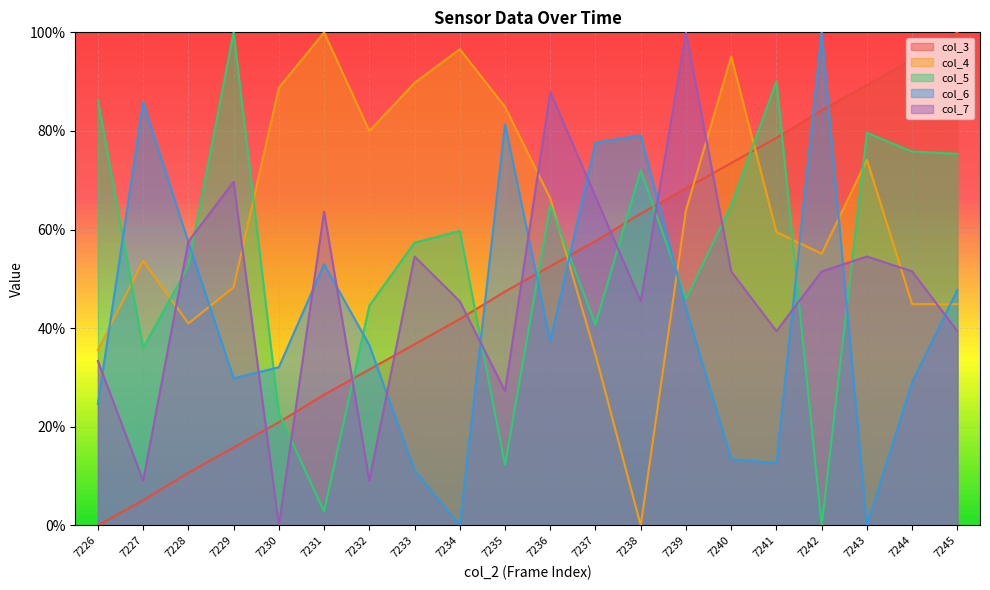

What is the difference between the highest and lowest values at 7241?

0.8